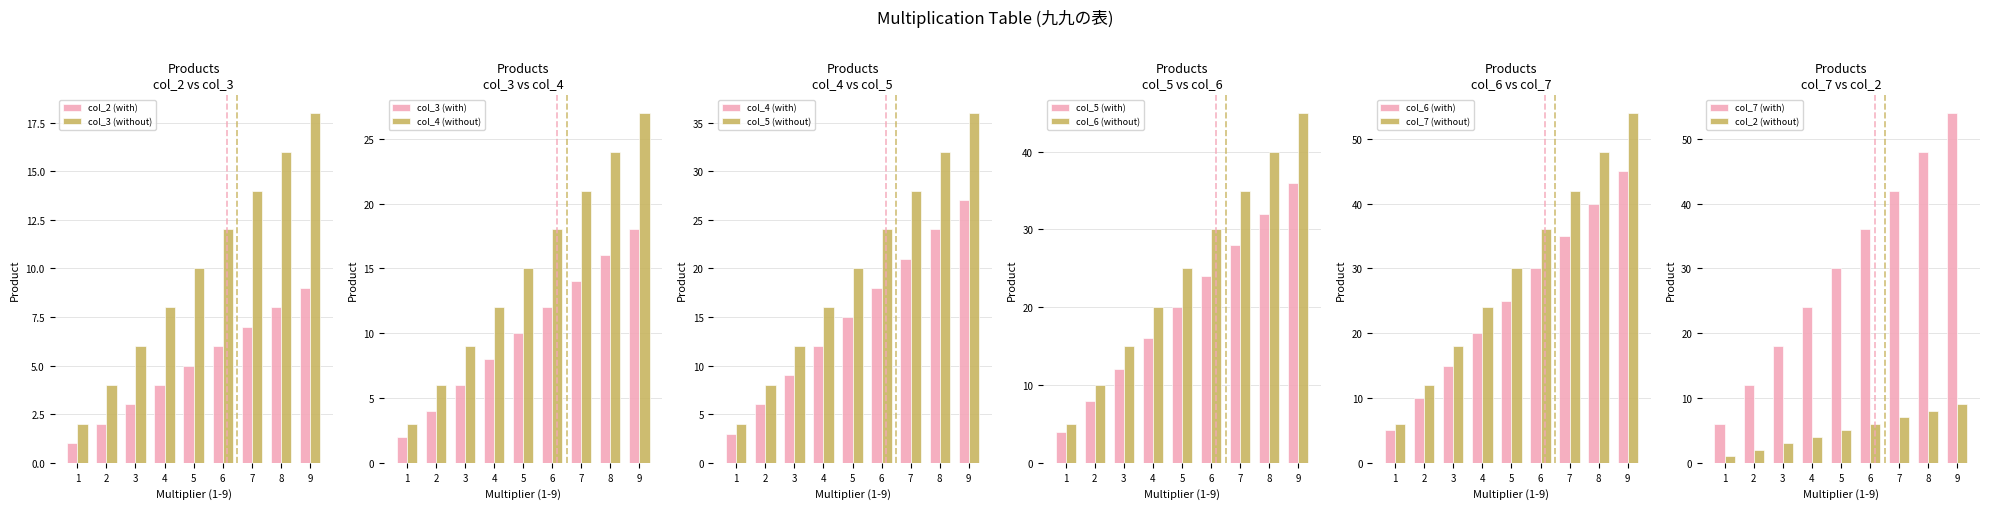

What is the value of the col_4 bar at the 2nd from the left?

4